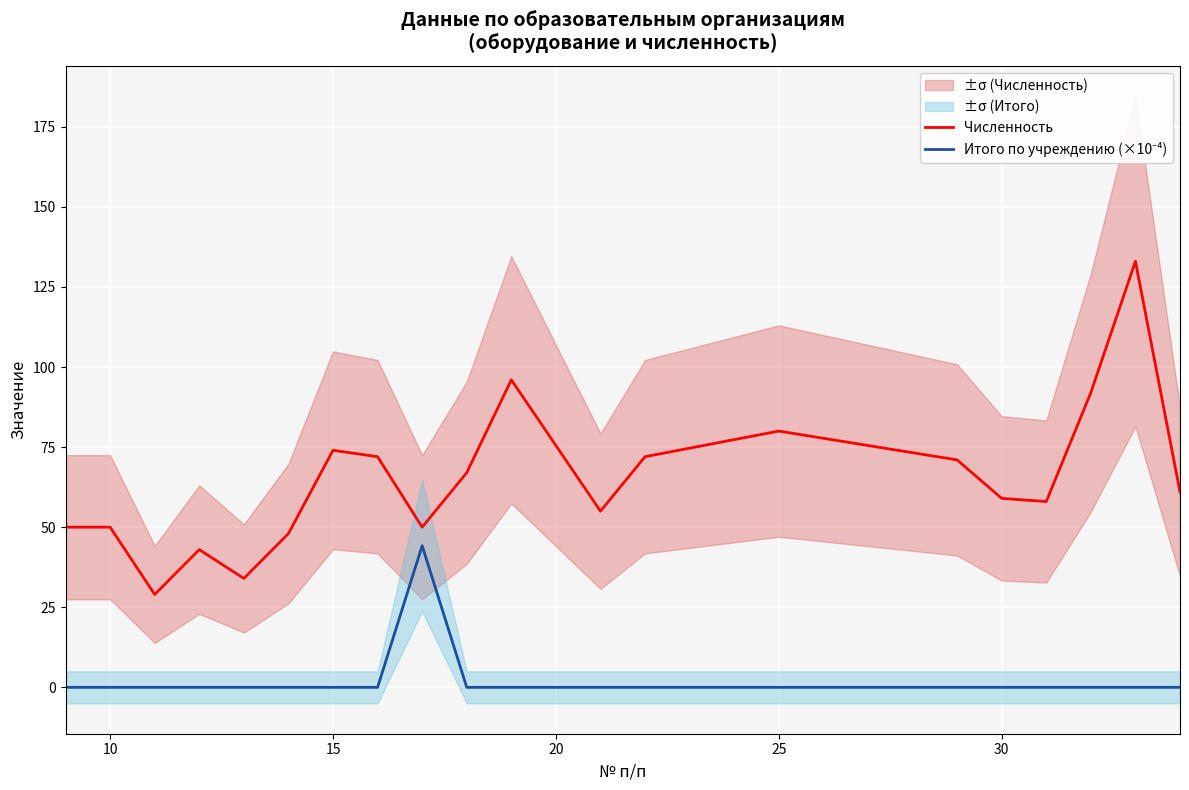

The Численность series shows 74.3 at 18. True or false?

False